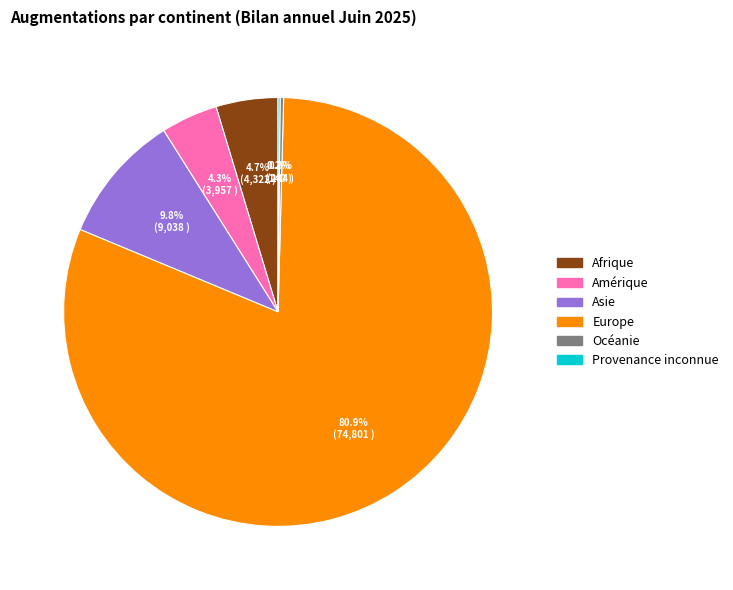

What is the majority slice?

Europe